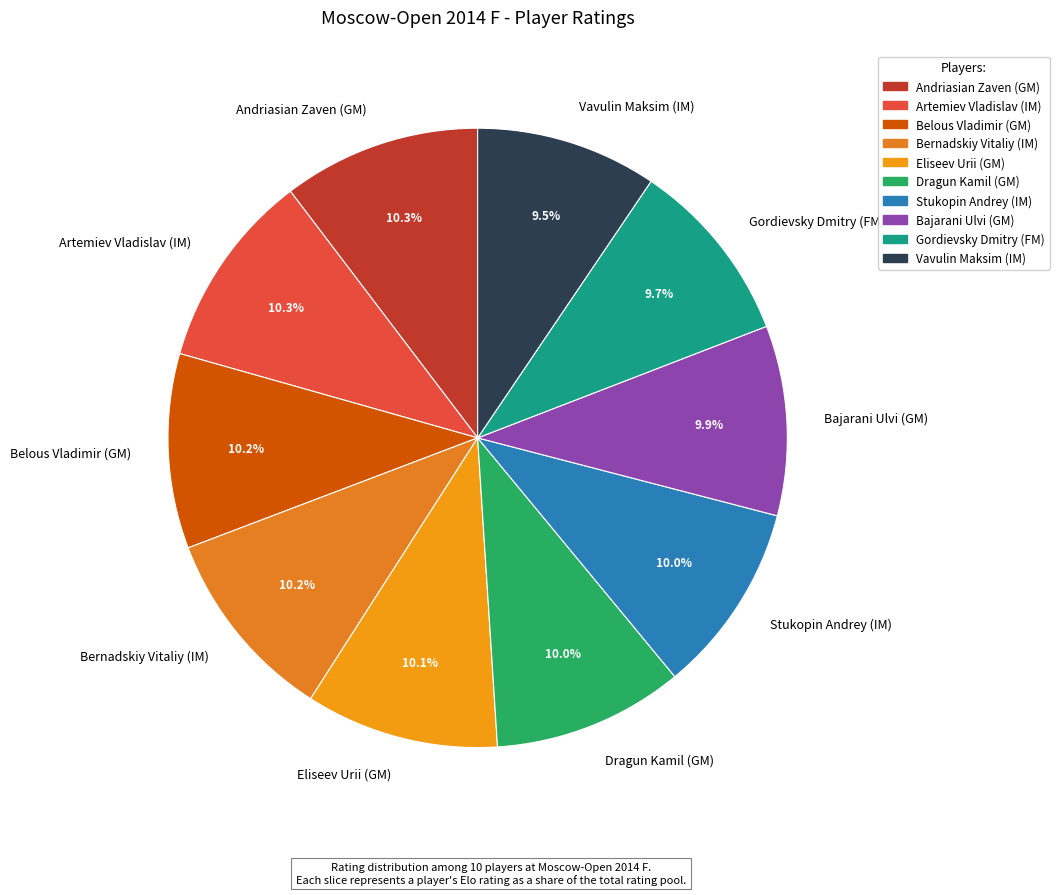

What is the ratio of the value at Belous Vladimir (GM) to the value at Andriasian Zaven (GM)?

1.0